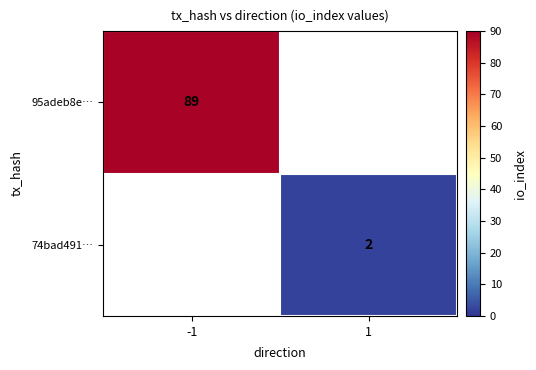

The value of 95adeb8e… at -1 is 89. True or false?

True